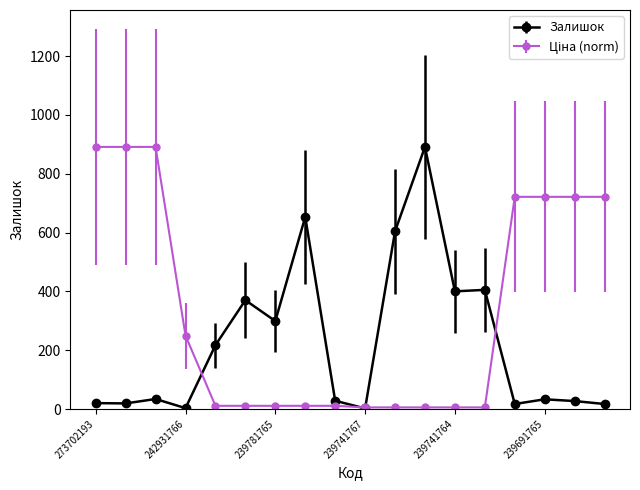

At how many categories does at least one series exceed 116?

16